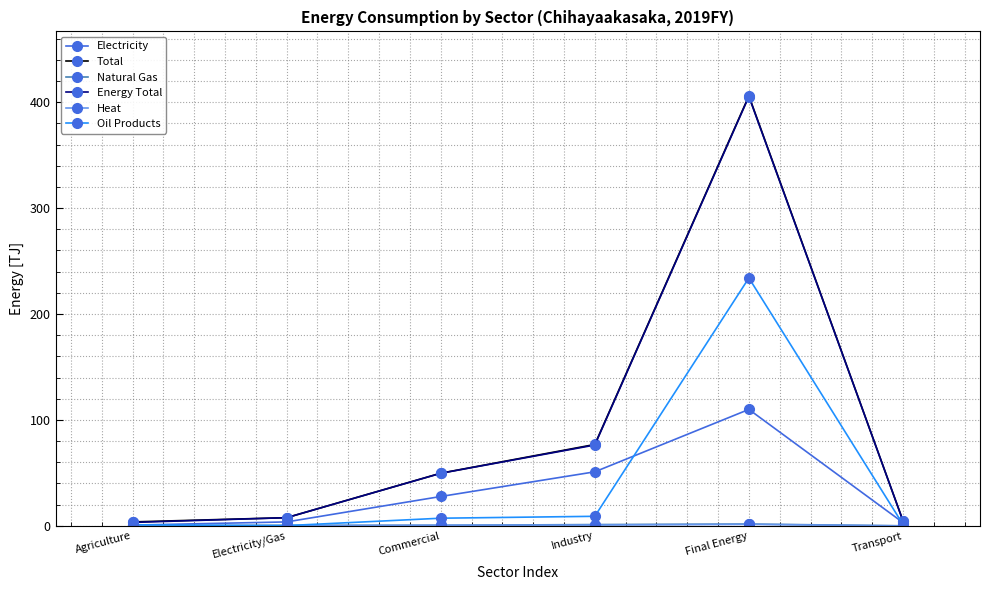

How many data points does each series have?

6